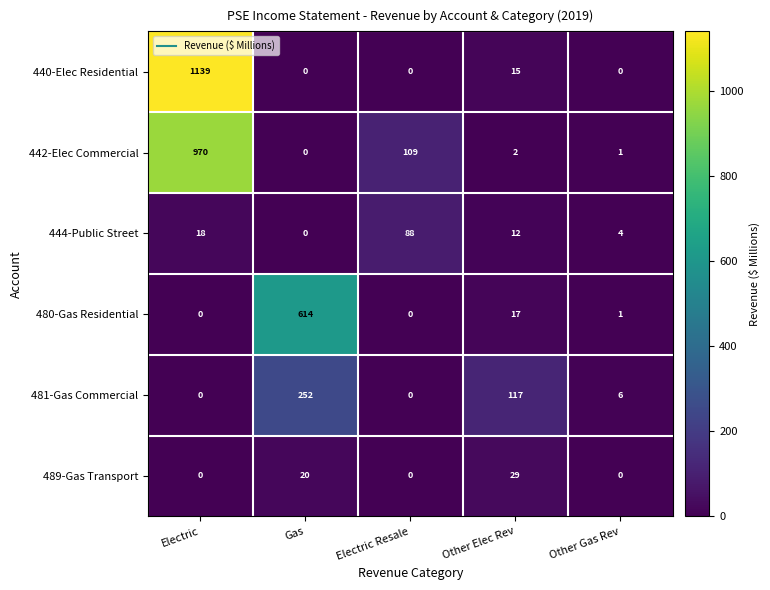

Which category has the highest value across all series?

Electric